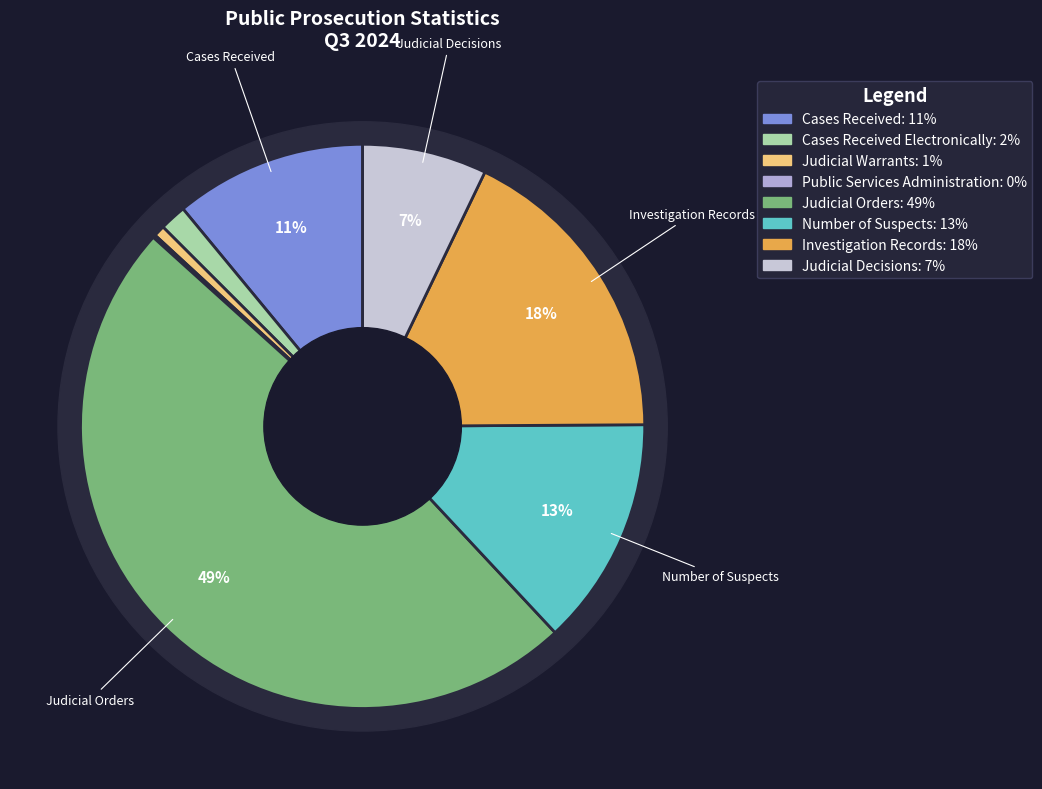

What is the smallest slice in the pie chart?

Public Services Administration